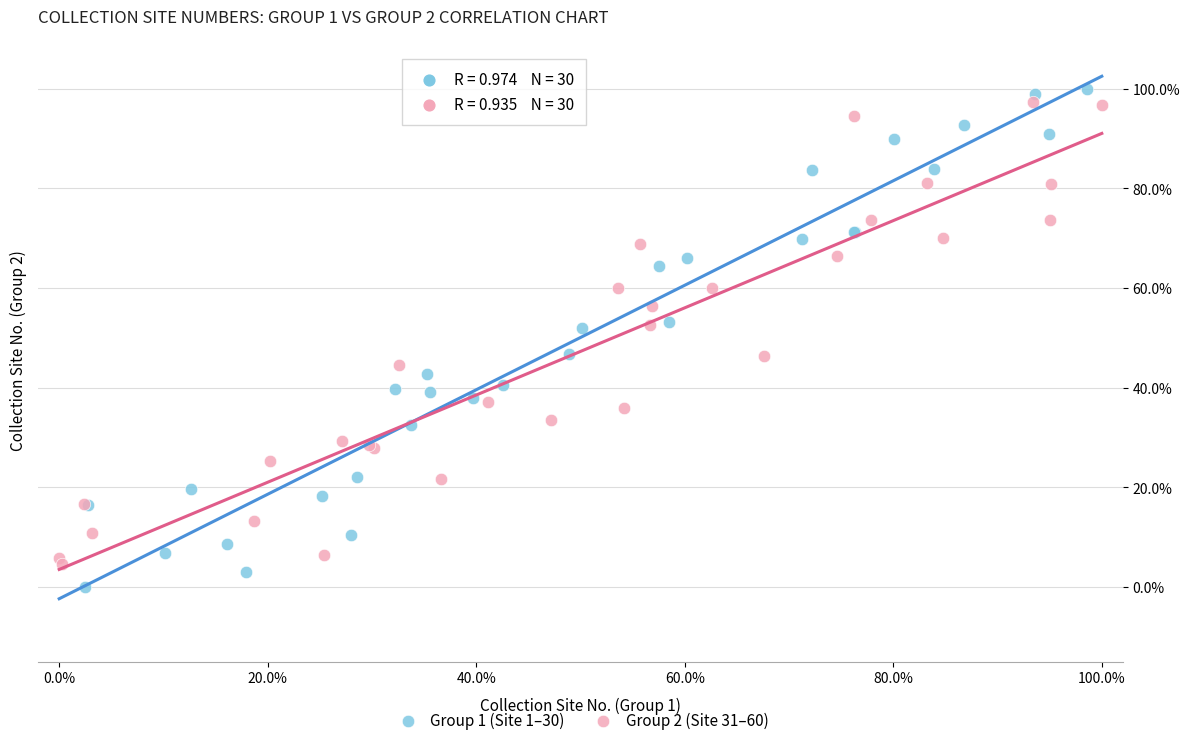

What are all the series names shown in the legend?

Group 1 (Site 1–30), Group 2 (Site 31–60)